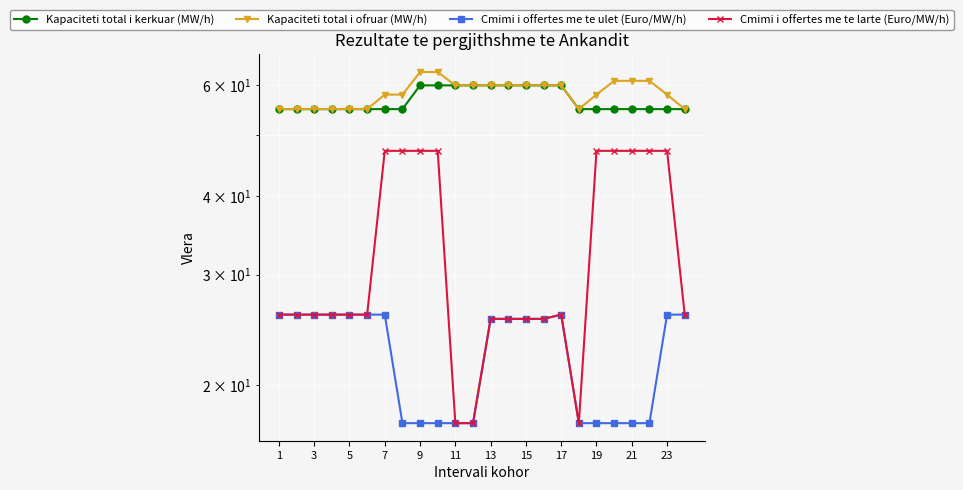

Reading right to left, list all the values displayed in this chart.

Kapaciteti total i kerkuar (MW/h): 55.0	55.0	55.0	55.0	55.0	55.0	55.0	60.0	60.0	60.0	60.0	60.0	60.0	60.0	60.0	60.0	55.0	55.0	55.0	55.0	55.0	55.0	55.0	55.0
Kapaciteti total i ofruar (MW/h): 55.0	58.0	61.0	61.0	61.0	58.0	55.0	60.0	60.0	60.0	60.0	60.0	60.0	60.0	63.0	63.0	58.0	58.0	55.0	55.0	55.0	55.0	55.0	55.0
Cmimi i offertes me te ulet (Euro/MW/h): 25.9	25.9	17.4	17.4	17.4	17.4	17.4	25.9	25.5	25.5	25.5	25.5	17.4	17.4	17.4	17.4	17.4	25.9	25.9	25.9	25.9	25.9	25.9	25.9
Cmimi i offertes me te larte (Euro/MW/h): 25.9	47.2	47.2	47.2	47.2	47.2	17.4	25.9	25.5	25.5	25.5	25.5	17.4	17.4	47.2	47.2	47.2	47.2	25.9	25.9	25.9	25.9	25.9	25.9